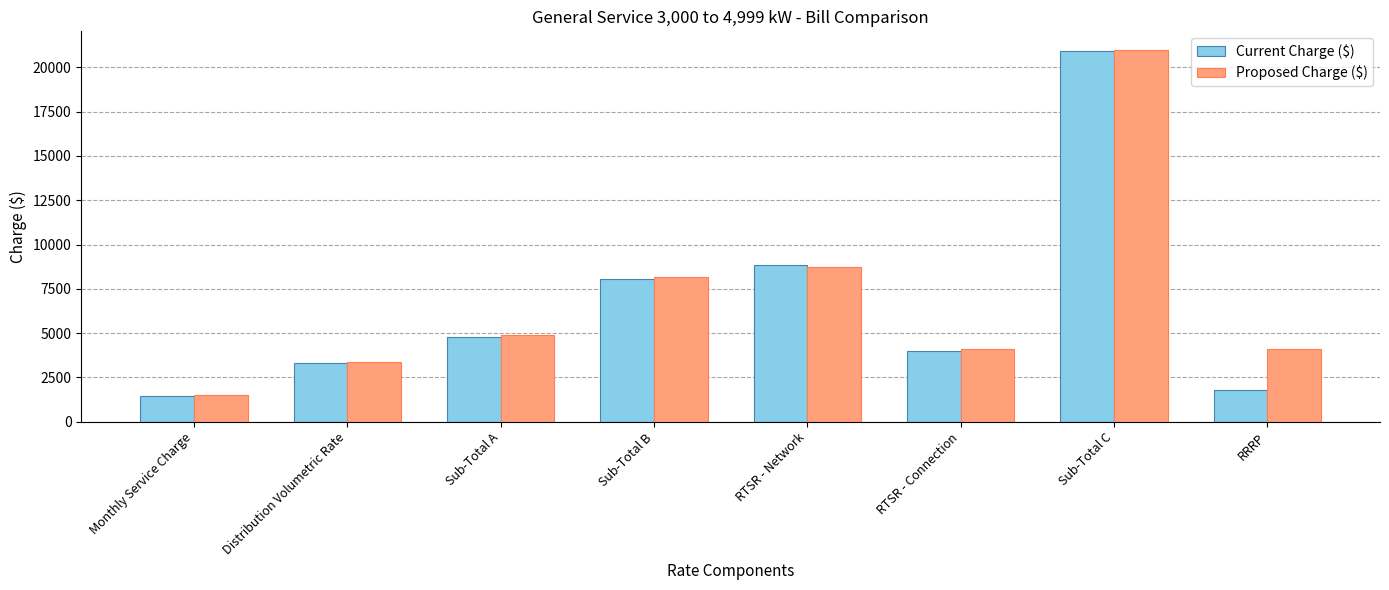

True or false: Current Charge ($) has a value of 7118.9 at Sub-Total A.

False